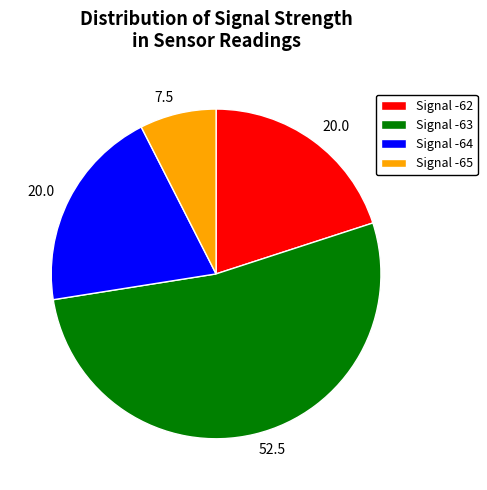

The Signal -62 slice represents 20% of the pie. True or false?

True